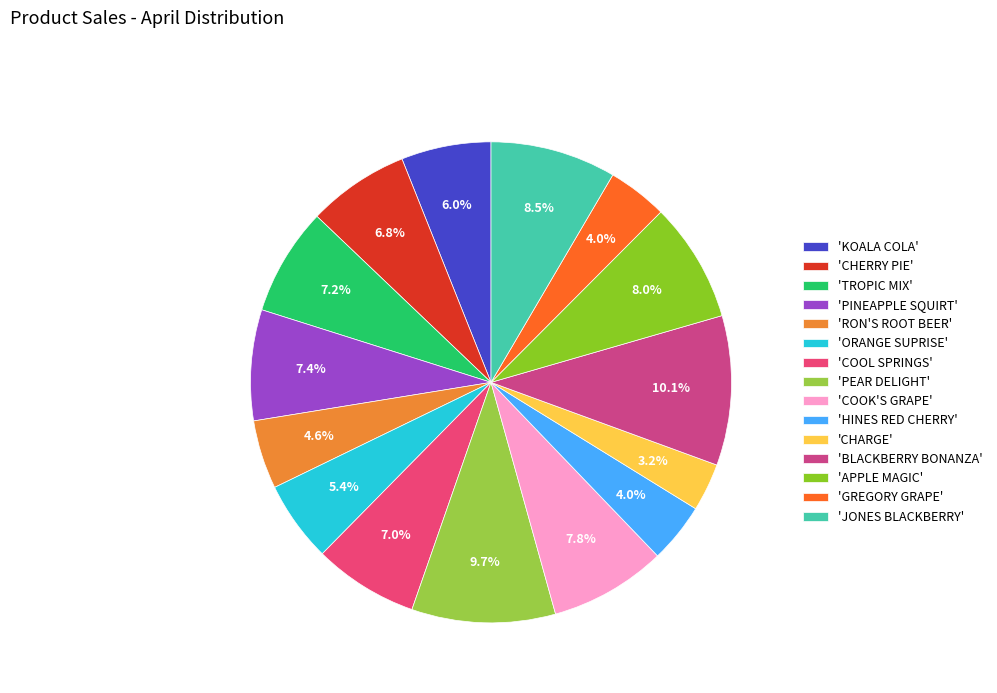

How many slices are in this pie chart?

15